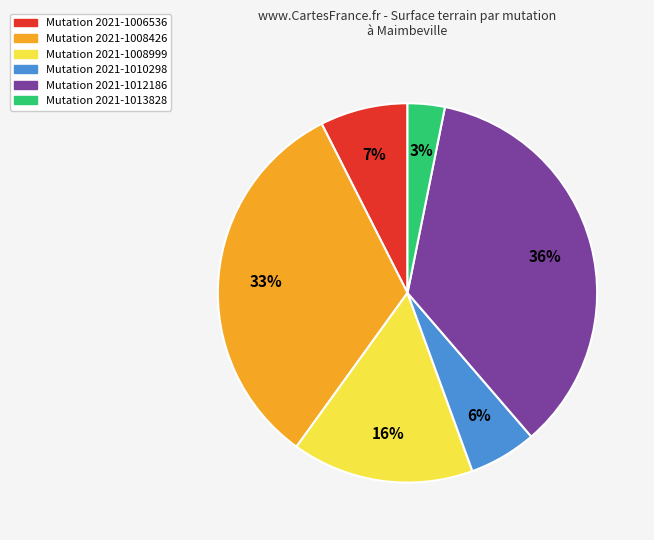

Does any single category account for the majority?

No